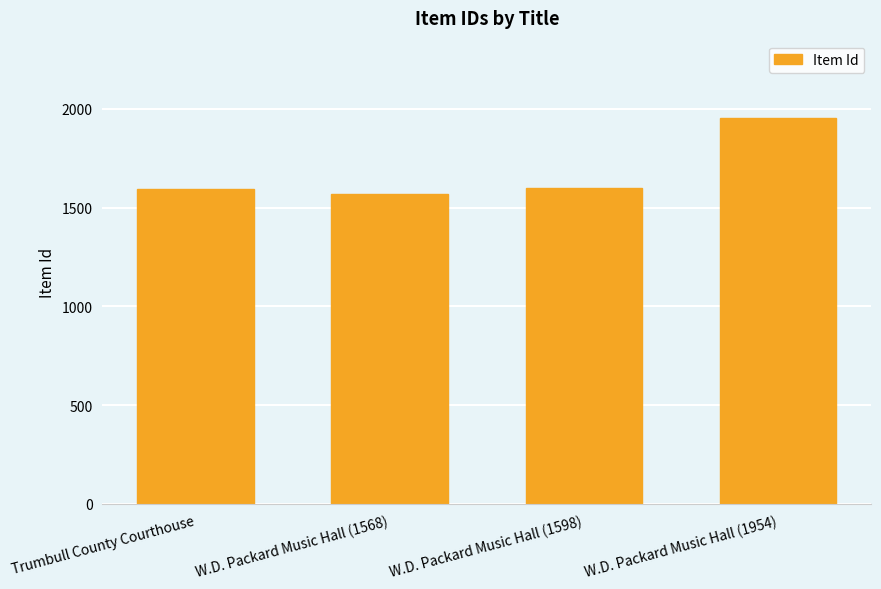

What value does the data have at Trumbull County Courthouse?

1595